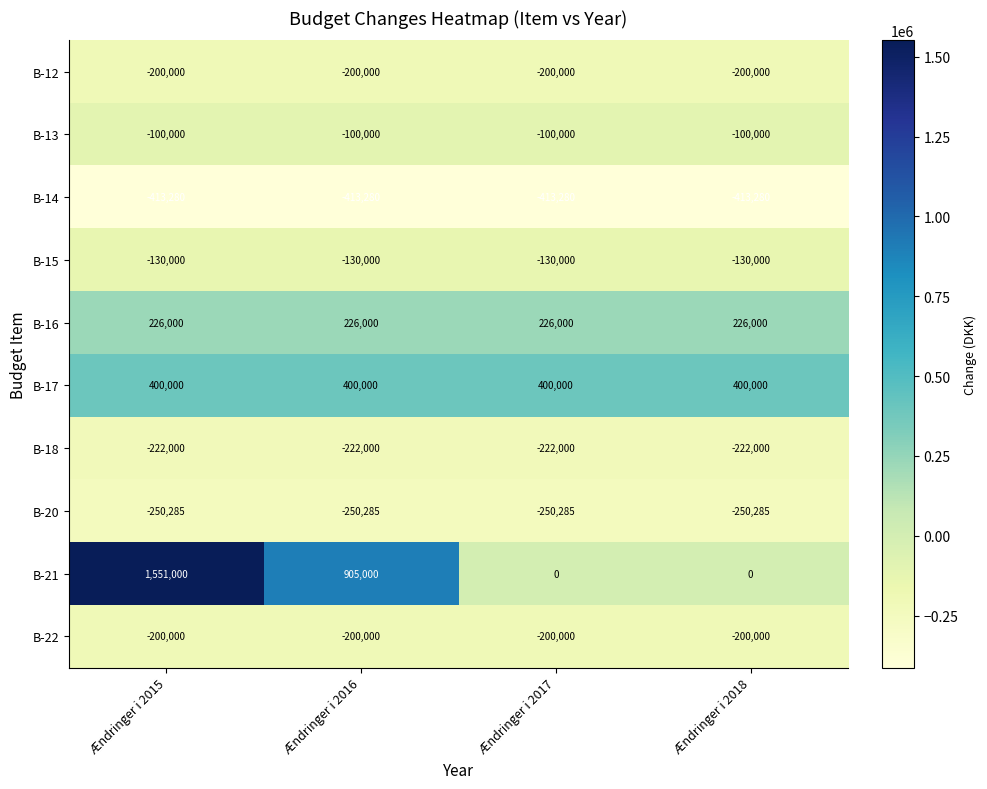

What is the highest value of the B-16 series?

226000